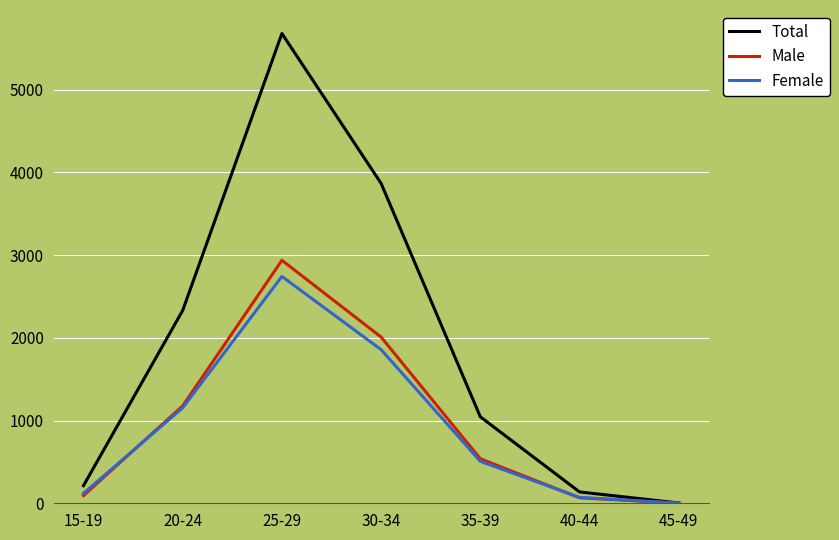

What position from the left is 20-24?

2